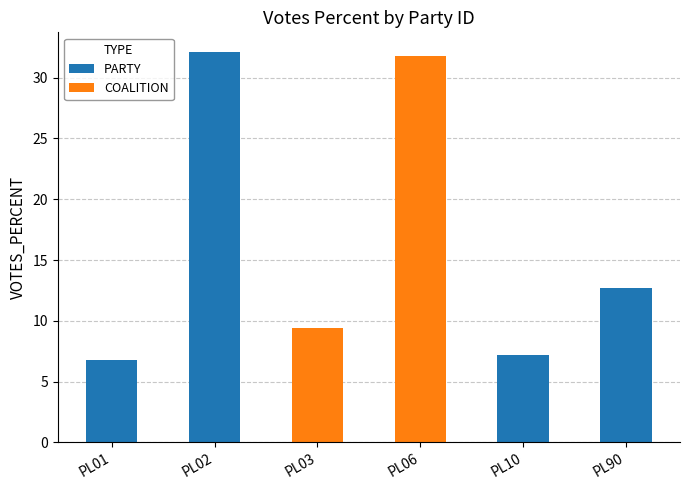

True or false: the data shows 12.7 at PL90.

True